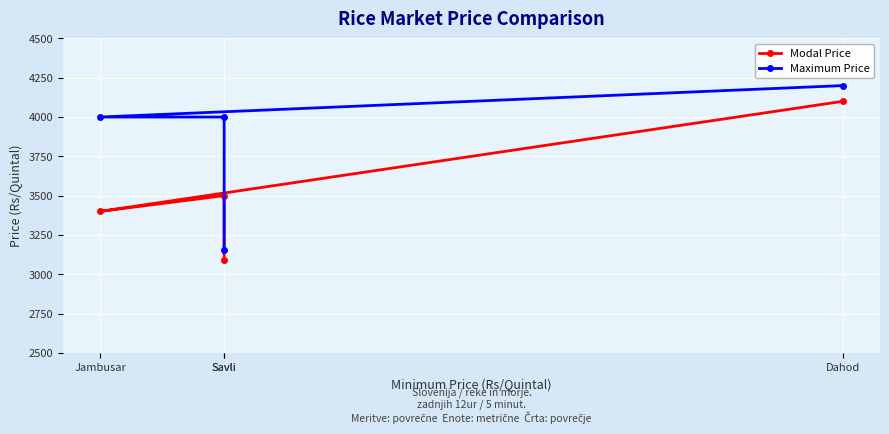

What are all the series names shown in the legend?

Modal Price, Maximum Price